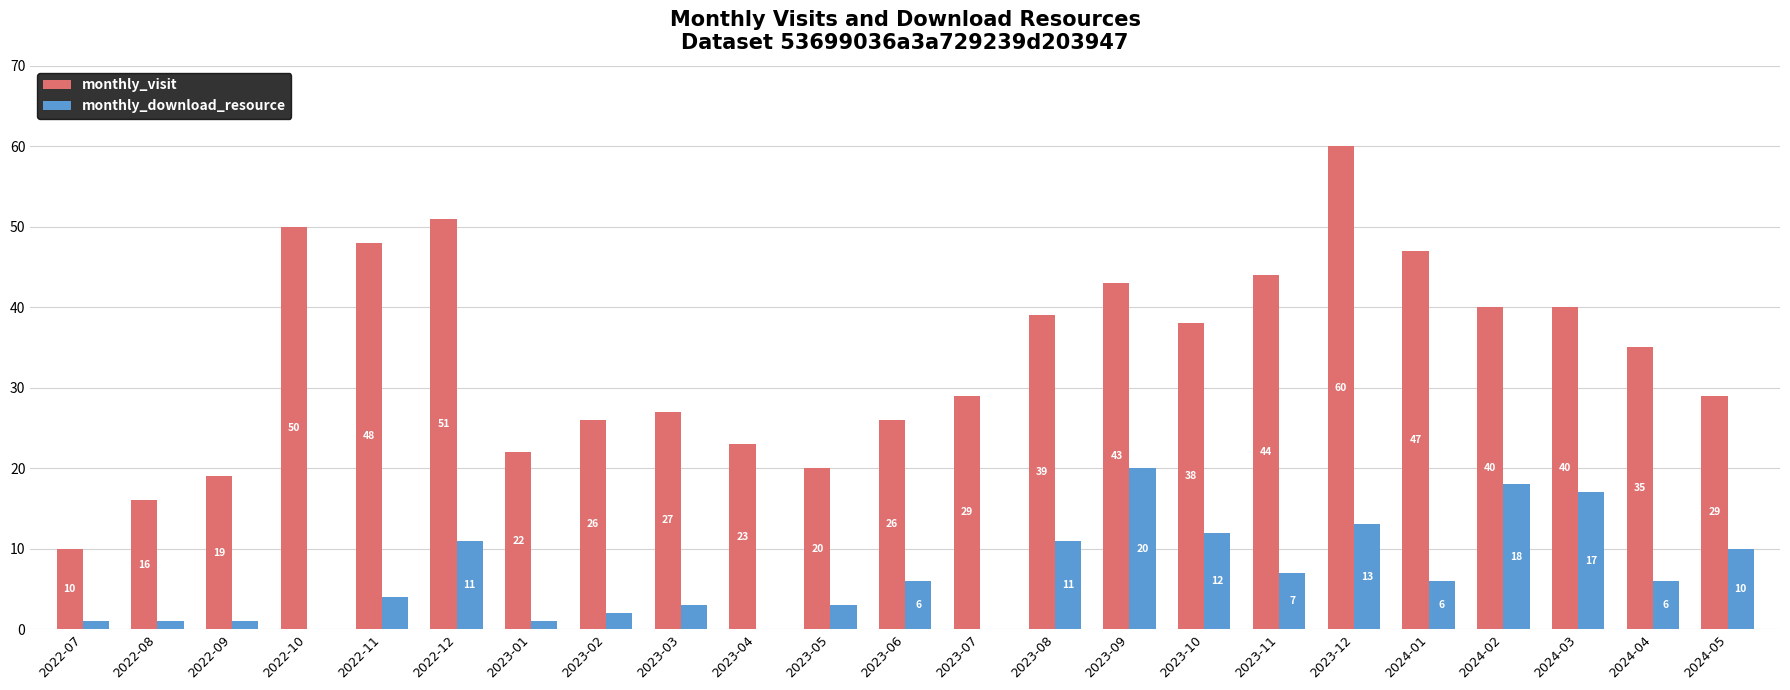

Is the value of monthly_download_resource at 2023-07 greater than the value of monthly_visit at 2022-10?

No